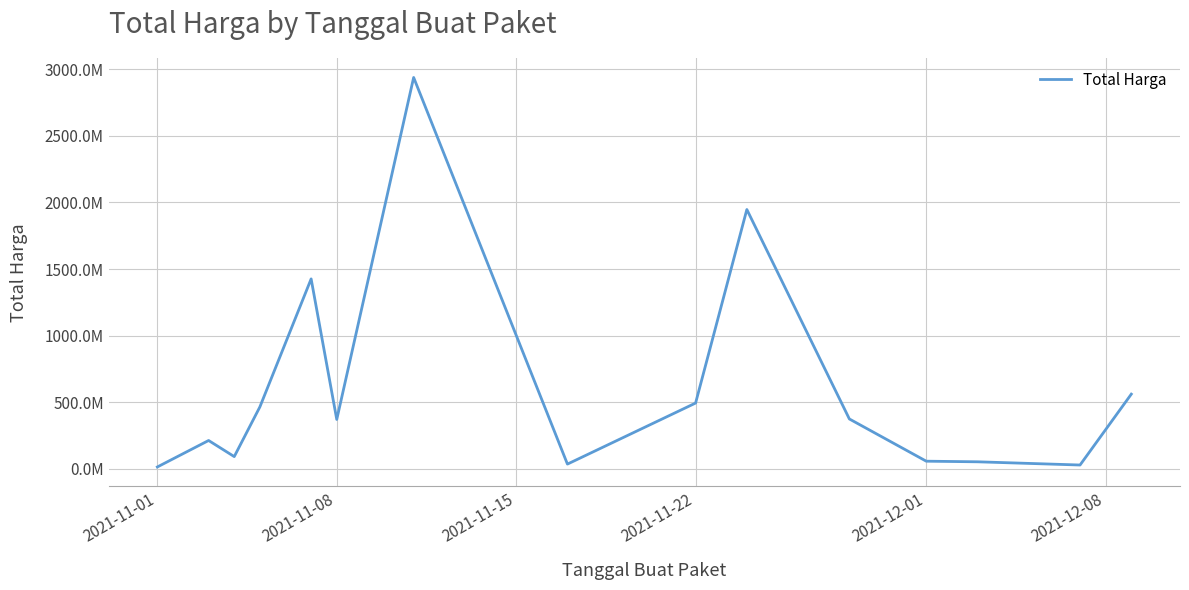

Is this an area chart (filled region under the line)?

No